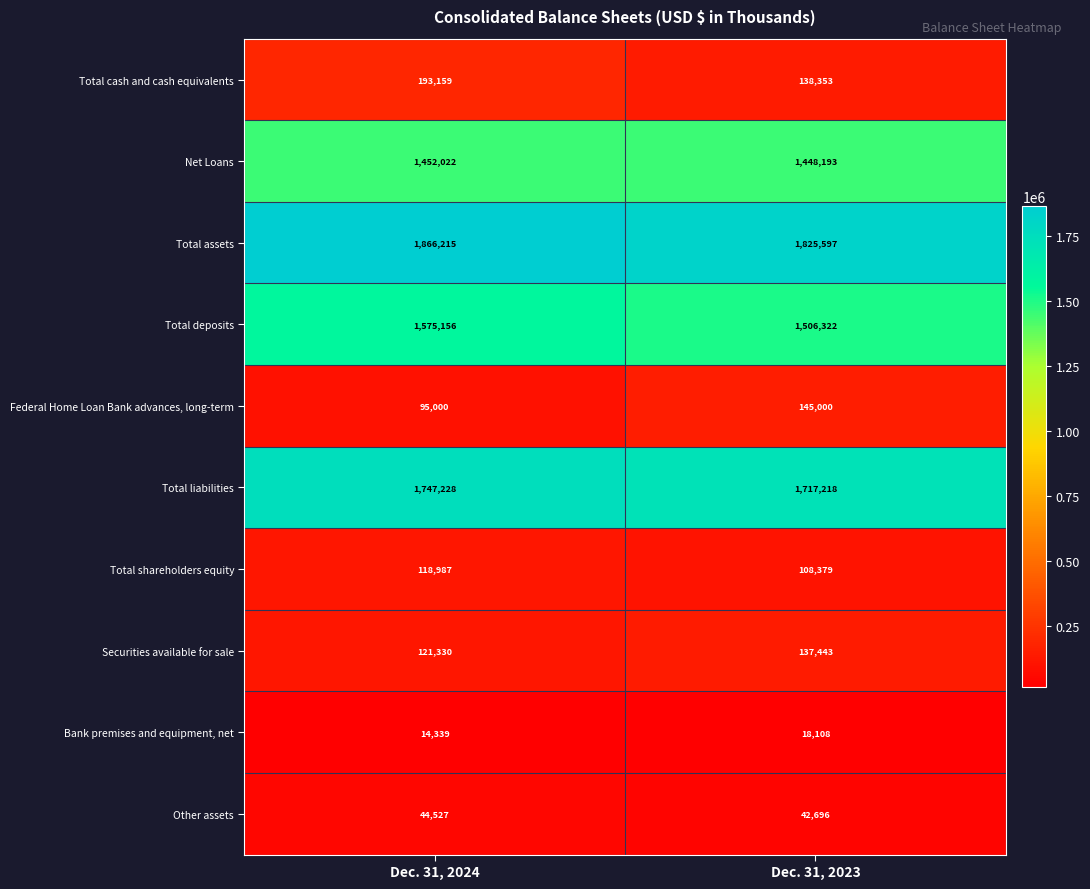

List the series in order of their peak value, highest first.

Total assets, Total liabilities, Total deposits, Net Loans, Total cash and cash equivalents, Federal Home Loan Bank advances, long-term, Securities available for sale, Total shareholders equity, Other assets, Bank premises and equipment, net